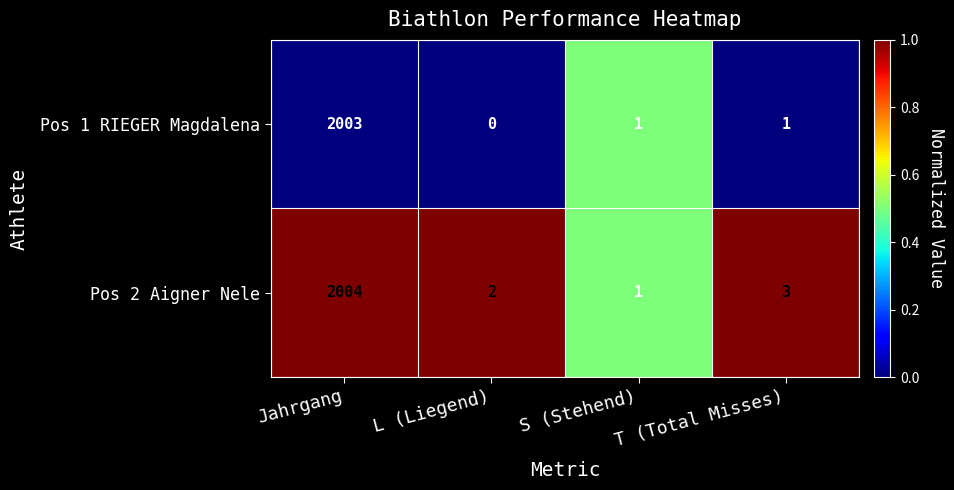

Which label corresponds to the smallest value in the chart?

L (Liegend)